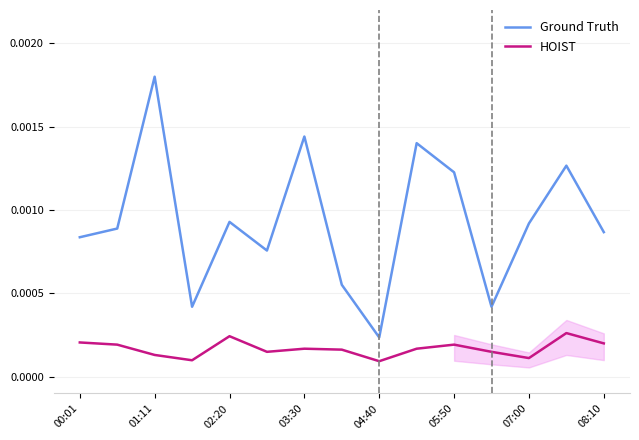

The HOIST series shows 0.0 at 02:20. True or false?

False